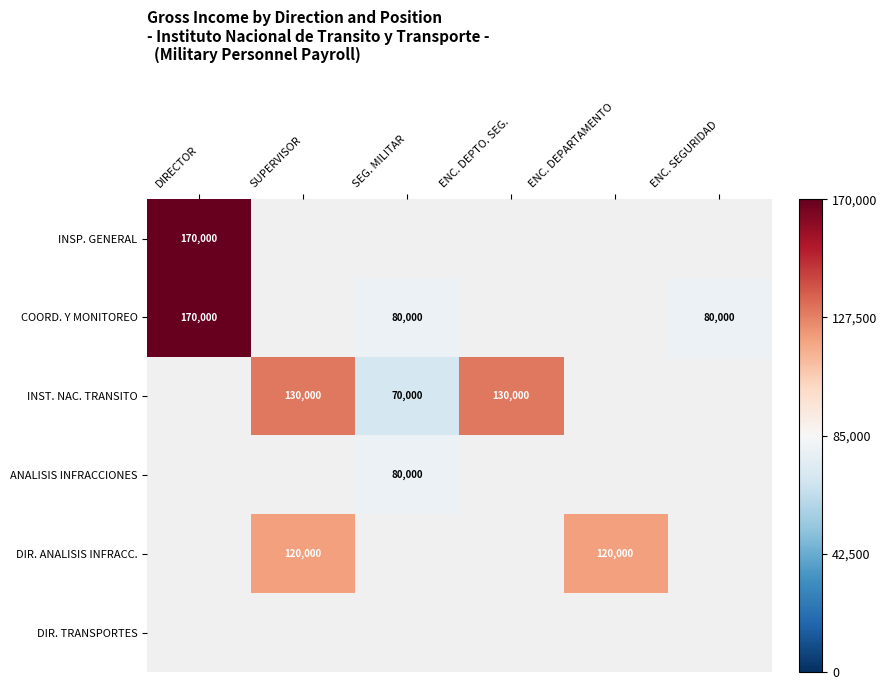

Is it true that INSP. GENERAL equals 283372 at DIRECTOR?

False